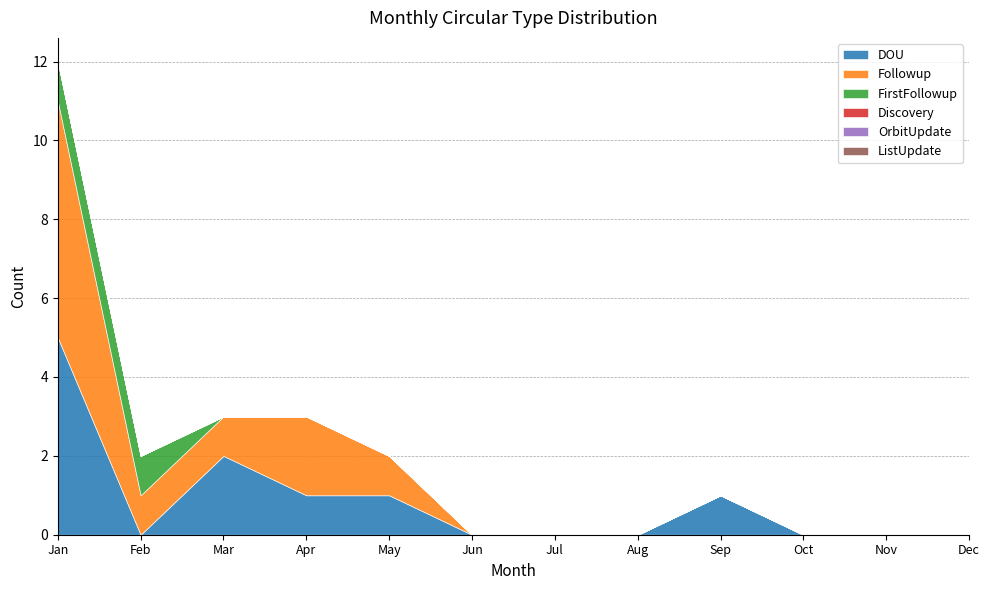

At which label is FirstFollowup closest to 0?

Mar